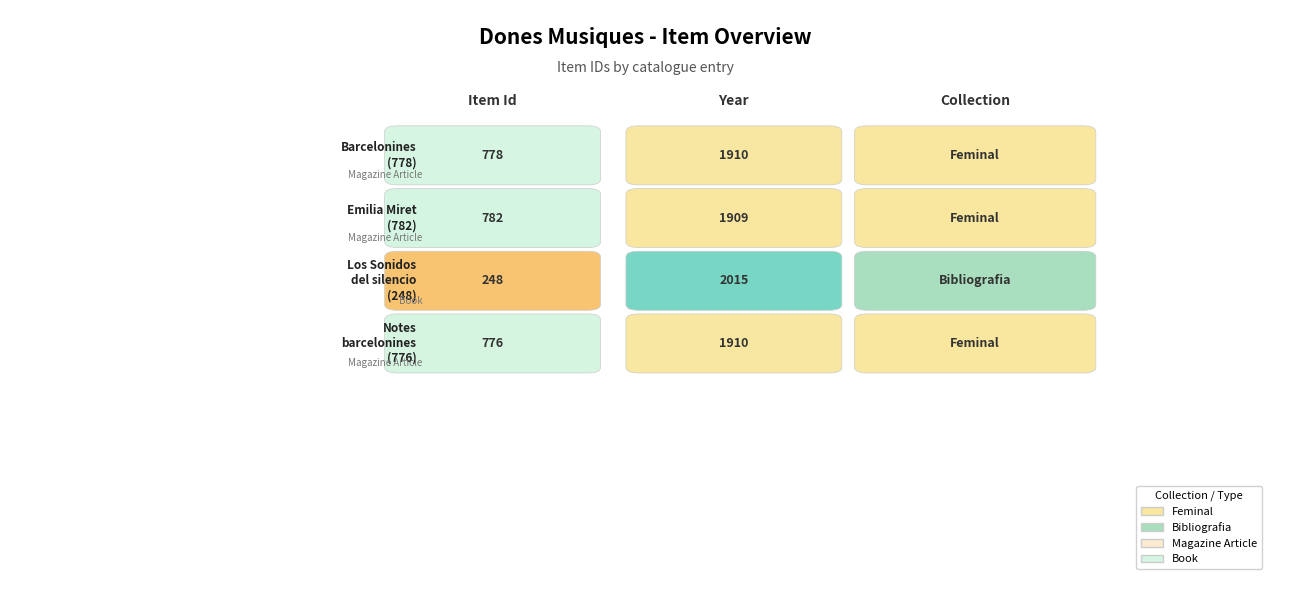

Between Emilia Miret
(782) and Los Sonidos
del silencio
(248), which is larger?

Emilia Miret
(782)